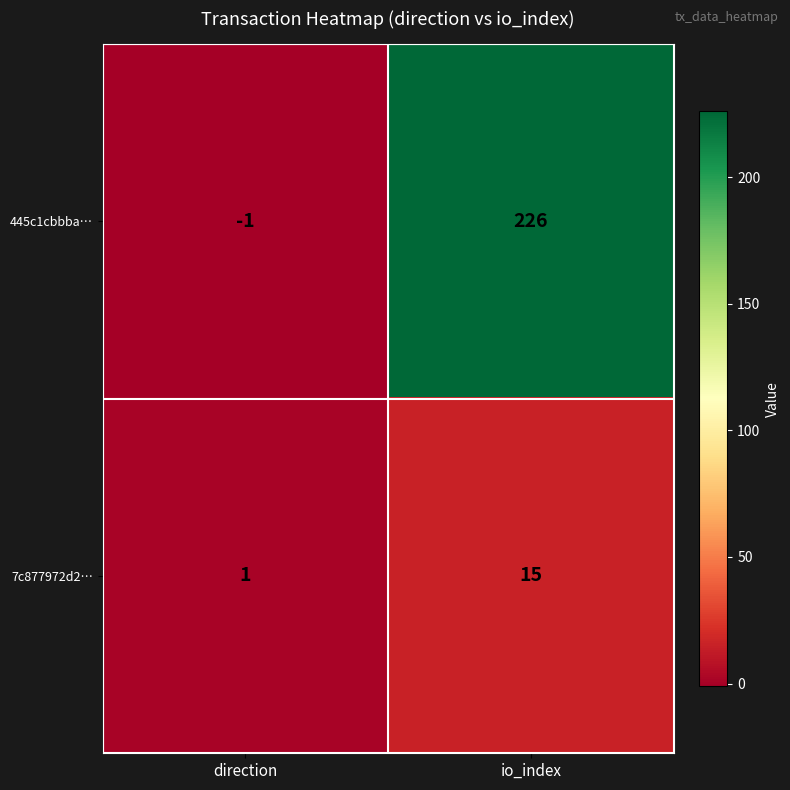

Is it true that 445c1cbbba… equals 340 at io_index?

False